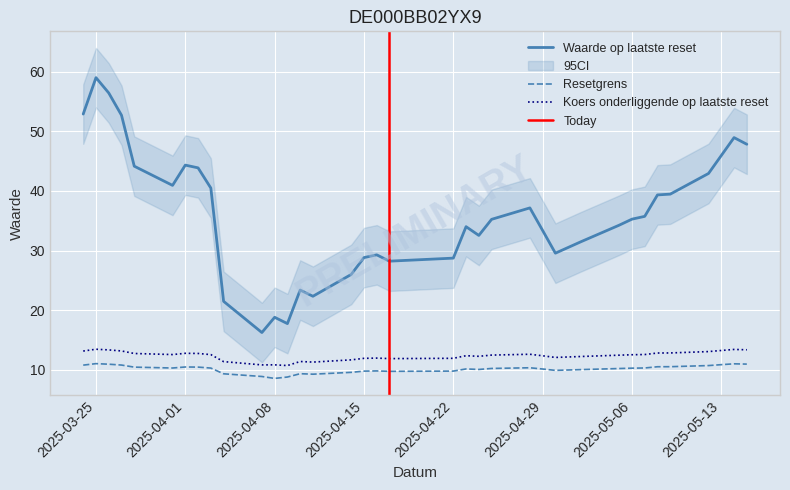

Is it true that Koers onderliggende op laatste reset equals 12.2 at 2025-05-02?

True